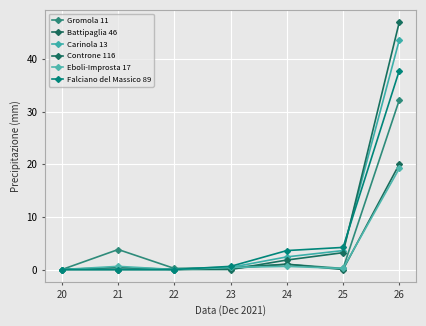

How many distinct data groups are displayed?

6